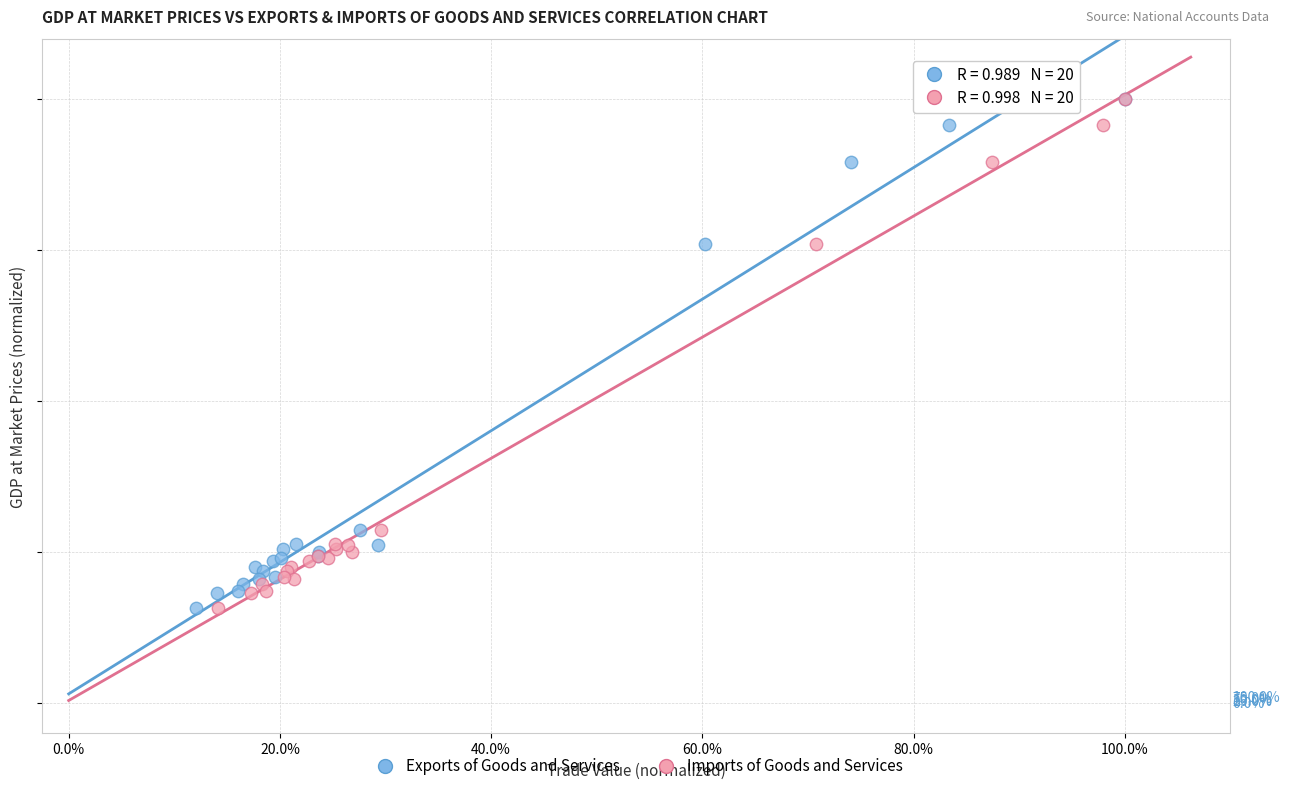

What are all the series names shown in the legend?

Exports of Goods and Services, Imports of Goods and Services